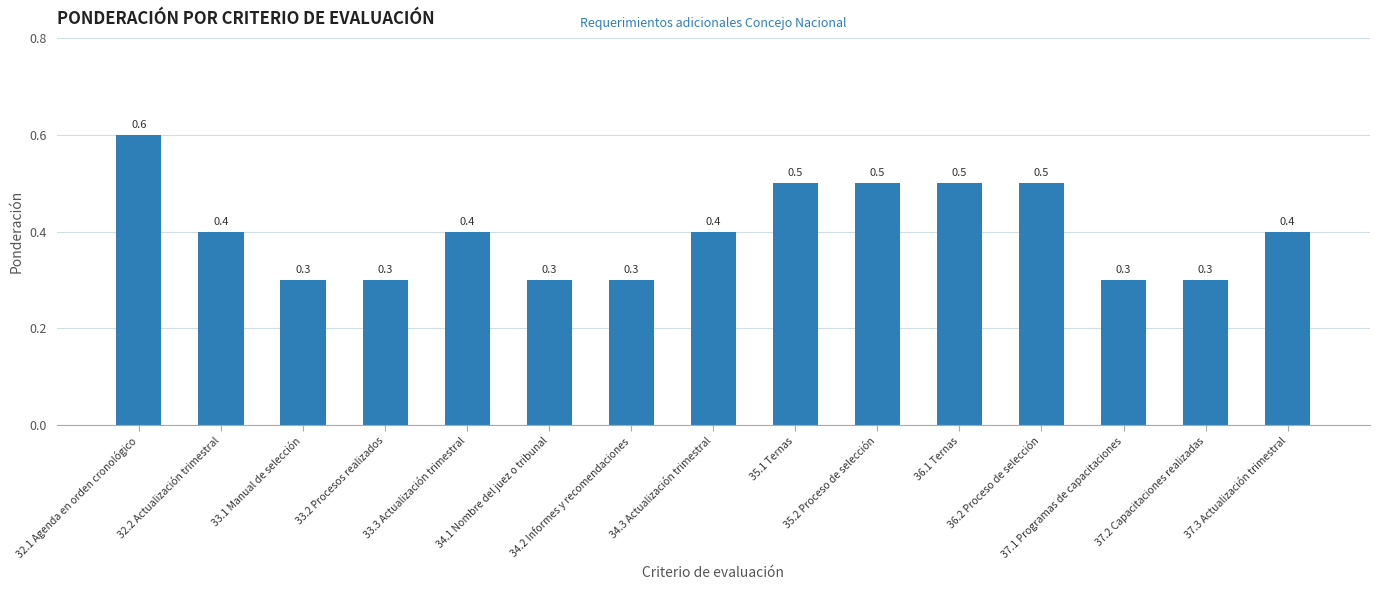

What is the change in value from 33.3 Actualización trimestral to 35.1 Ternas?

+0.1